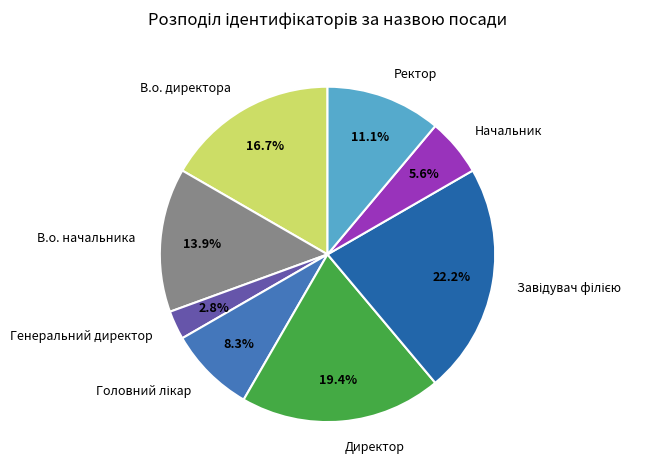

Does Ректор represent more than half of the total?

No